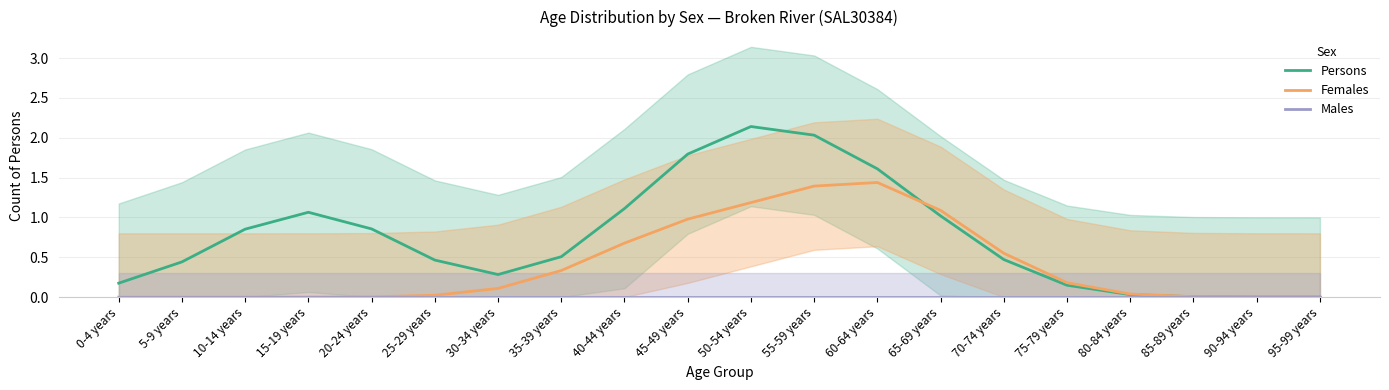

Reading left to right, list all the values displayed in this chart.

Persons: 0.2	0.4	0.9	1.1	0.9	0.5	0.3	0.5	1.1	1.8	2.1	2.0	1.6	1.0	0.5	0.1	0.0	0.0	0.0	0.0
Females: 0.0	0.0	0.0	0.0	0.0	0.0	0.1	0.3	0.7	1.0	1.2	1.4	1.4	1.1	0.5	0.2	0.0	0.0	0.0	0.0
Males: 0.0	0.0	0.0	0.0	0.0	0.0	0.0	0.0	0.0	0.0	0.0	0.0	0.0	0.0	0.0	0.0	0.0	0.0	0.0	0.0